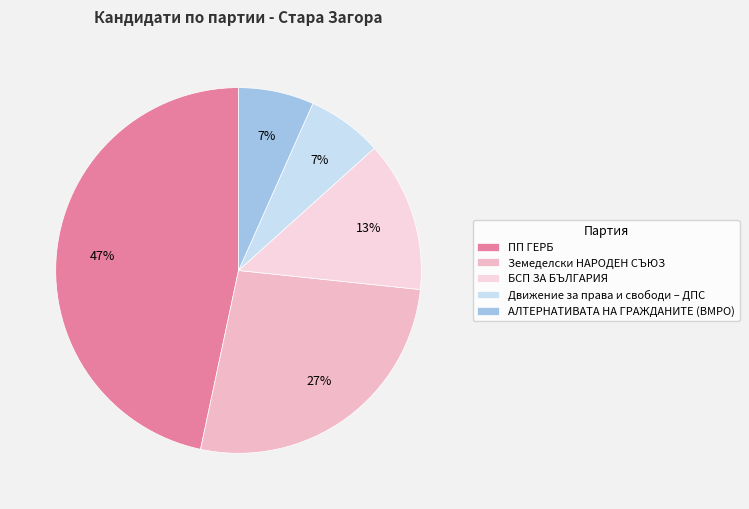

Is the sum of Движение за права и свободи – ДПС and АЛТЕРНАТИВАТА НА ГРАЖДАНИТЕ (ВМРО) greater than half?

No